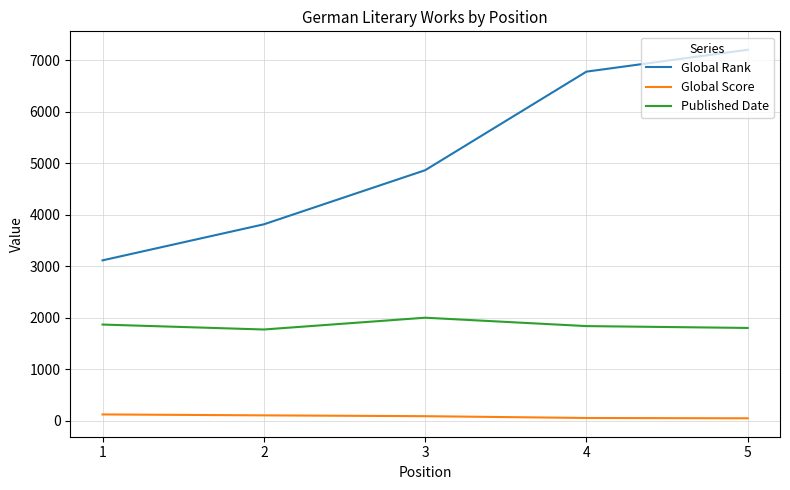

True or false: Global Score and Global Rank intersect in this chart.

False